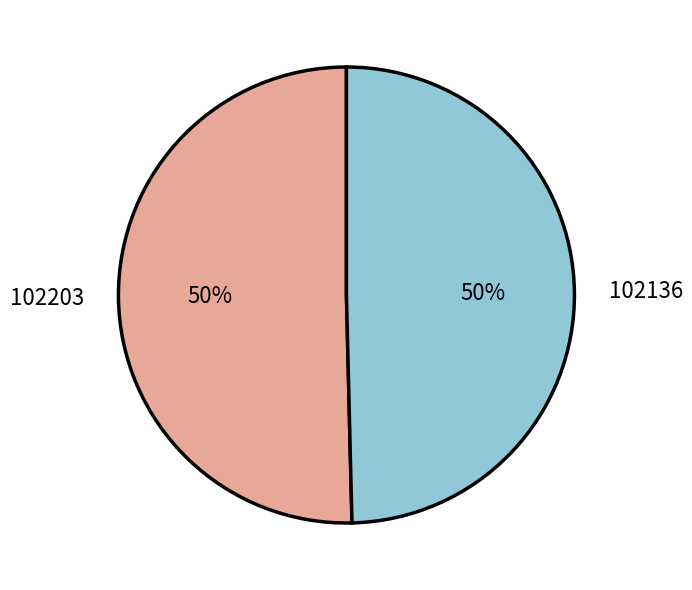

To the nearest percent, what is the combined percentage of 102203 and 102136?

100%